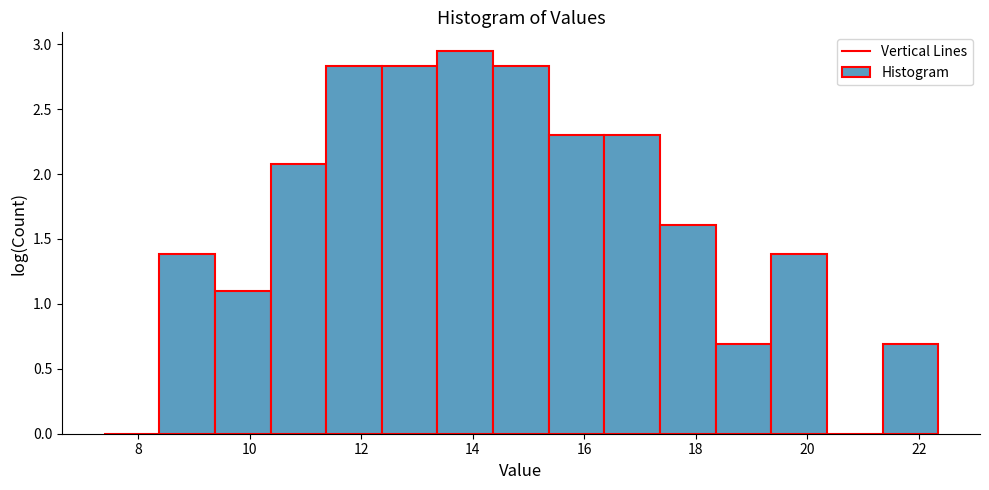

Reading left to right, list every bar in this chart as the range it spans on the x-axis followed by its height. Neither the bar edges nor the heights are printed on the chart, so give them approximately, as read against the axes.

7.4 to 8.4: 0
8.4 to 9.4: 1.40
9.4 to 10.4: 1.10
10.4 to 11.4: 2.10
11.4 to 12.4: 2.85
12.4 to 13.4: 2.85
13.4 to 14.4: 2.95
14.4 to 15.4: 2.85
15.4 to 16.4: 2.30
16.4 to 17.4: 2.30
17.4 to 18.4: 1.60
18.4 to 19.4: 0.70
19.4 to 20.4: 1.40
20.4 to 21.4: 0
21.4 to 22.4: 0.70